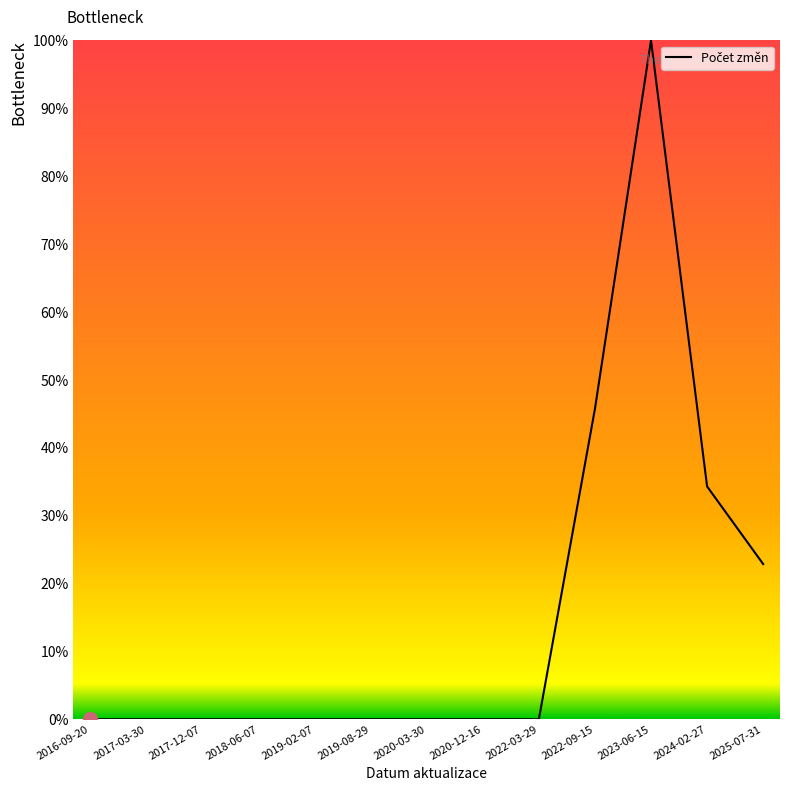

What position from the left is 2017-12-07?

3